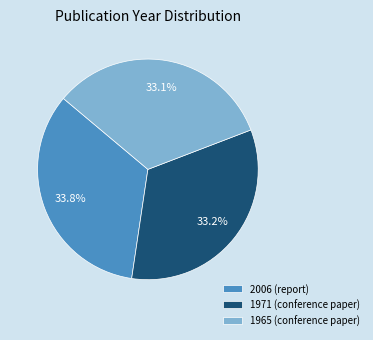

What is the largest slice in the pie chart?

2006 (report)